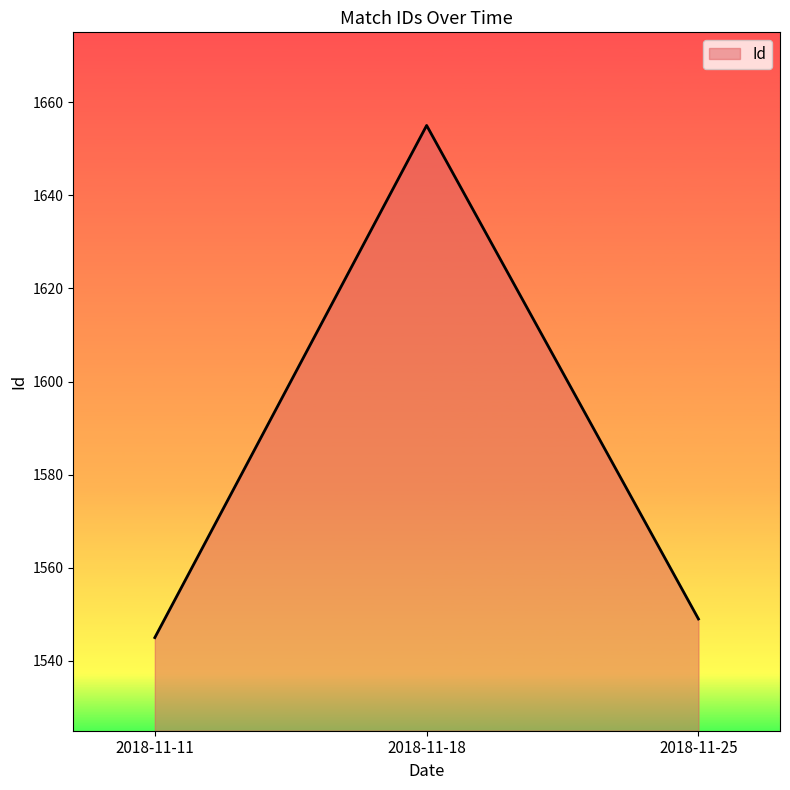

The chart shows a value of 1655 at 2018-11-18. True or false?

True